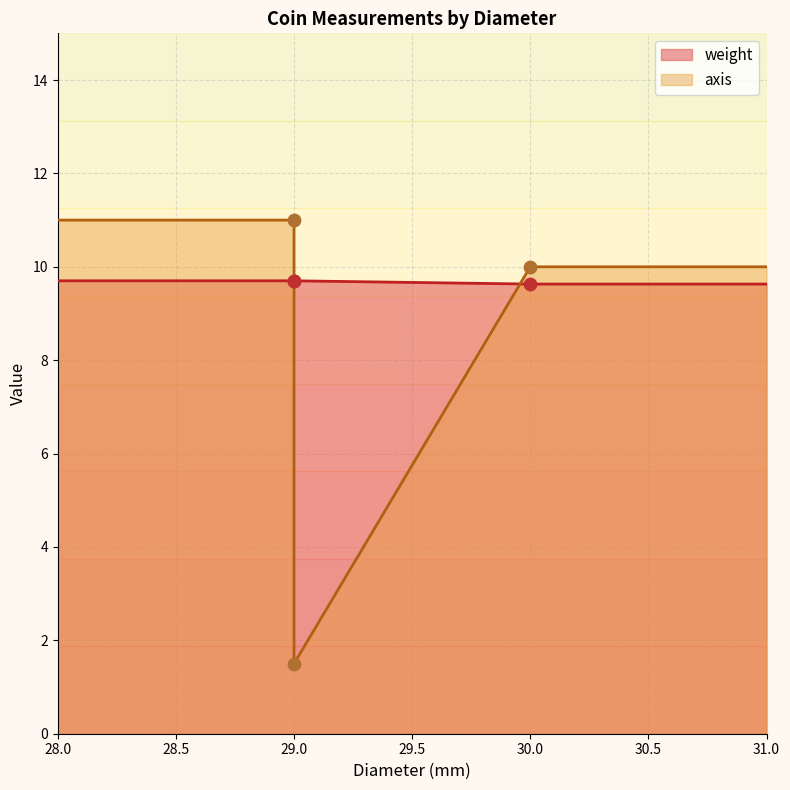

Between 29 and 29, which is larger?

29